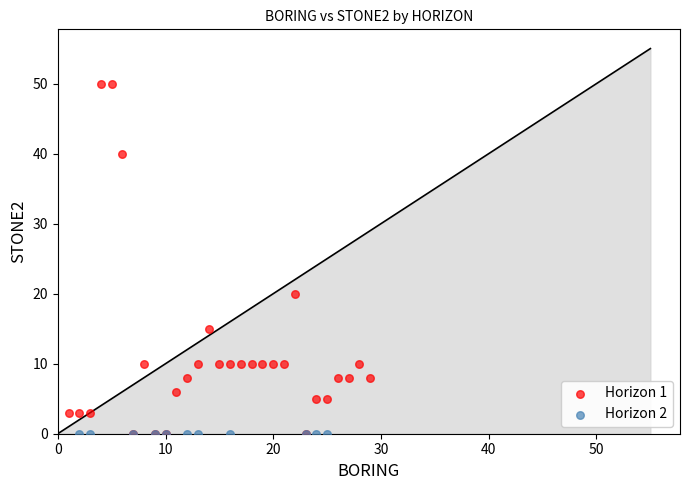

Which series contains the highest Y value?

Horizon 1